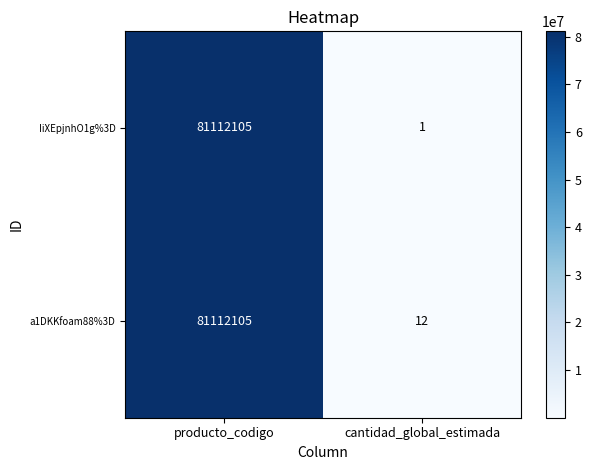

Count the number of categories in the chart.

2